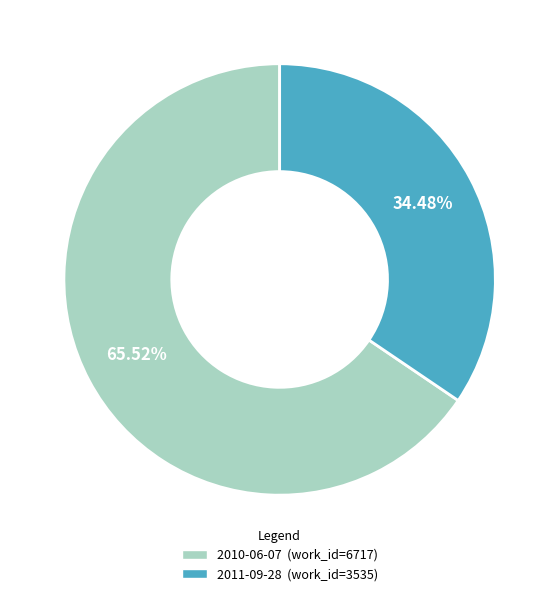

Is there any slice that represents more than half of the pie?

Yes